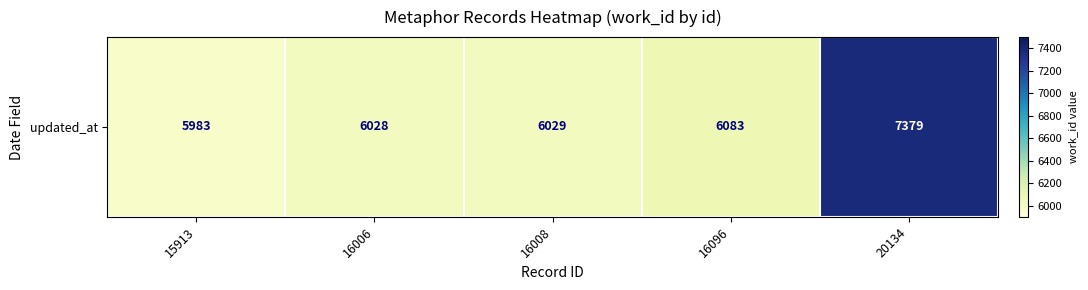

Reading left to right, transcribe all the data shown in this chart.

15913=5983	16006=6028	16008=6029	16096=6083	20134=7379